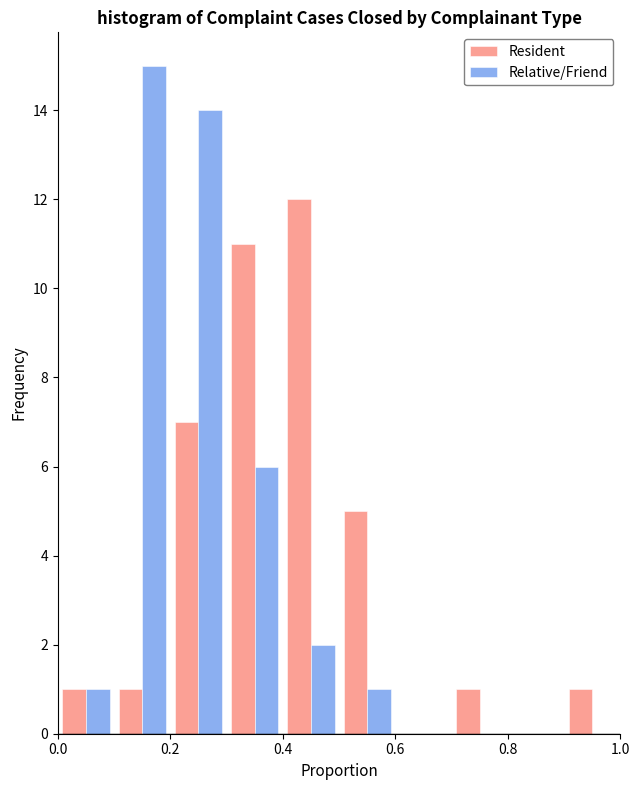

Reading left to right, transcribe this chart: for each range on the x-axis, give the height of each series' bar. The values are not printed on the chart, so give them approximately, as read against the axis.

0.0 to 0.1: Resident=1	Relative/Friend=1
0.1 to 0.2: Resident=1	Relative/Friend=15
0.2 to 0.3: Resident=7	Relative/Friend=14
0.3 to 0.4: Resident=11	Relative/Friend=6
0.4 to 0.5: Resident=12	Relative/Friend=2
0.5 to 0.6: Resident=5	Relative/Friend=1
0.6 to 0.7: Resident=0	Relative/Friend=0
0.7 to 0.8: Resident=1	Relative/Friend=0
0.8 to 0.9: Resident=0	Relative/Friend=0
0.9 to 1.0: Resident=1	Relative/Friend=0